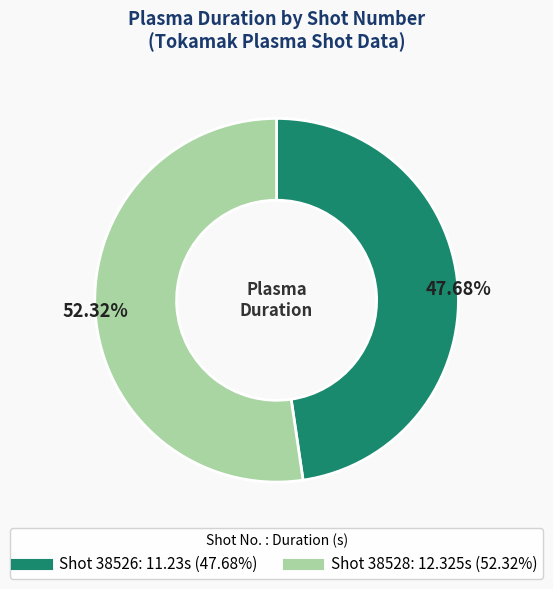

To the nearest percent, what is the difference between the largest and smallest slice percentages?

5%